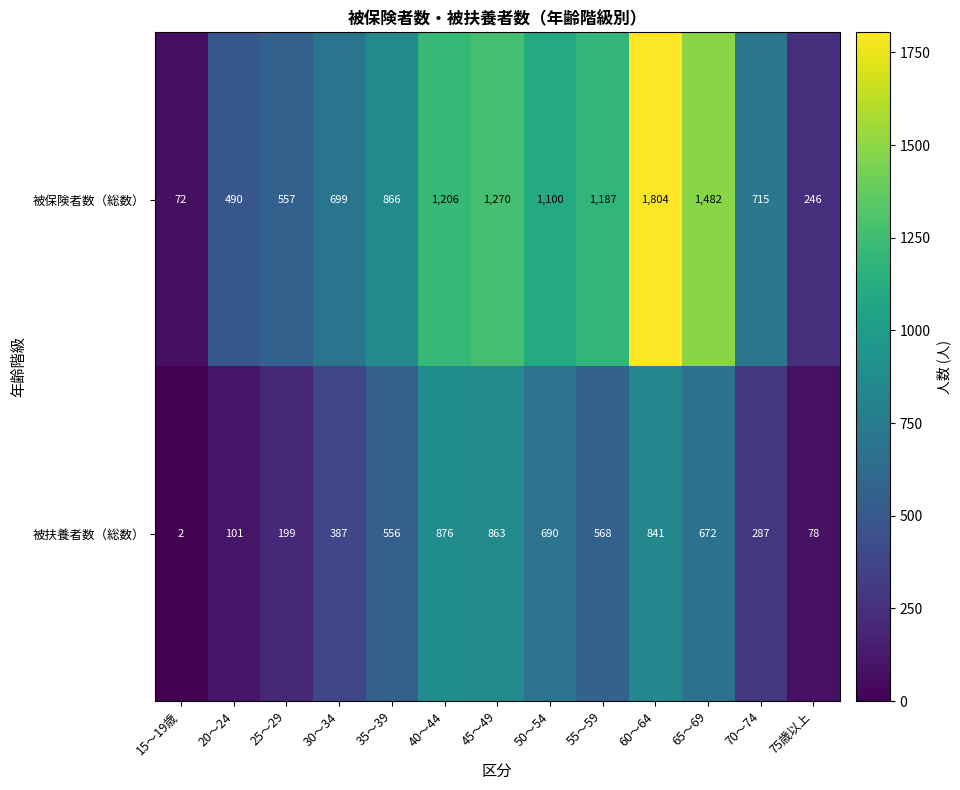

At which category does the chart reach its minimum across all series?

15～19歳